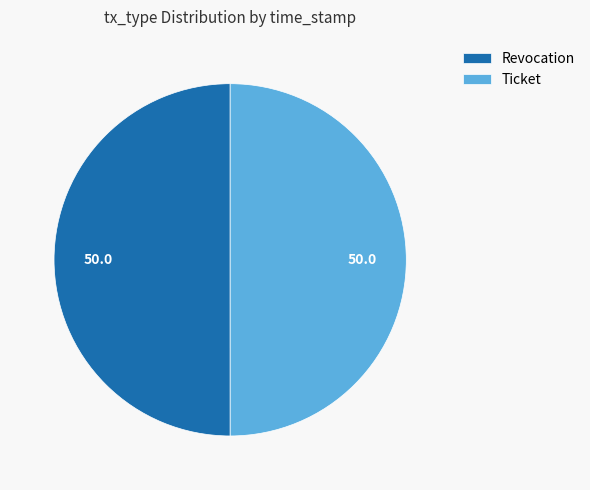

The Revocation slice represents 56% of the pie. True or false?

False